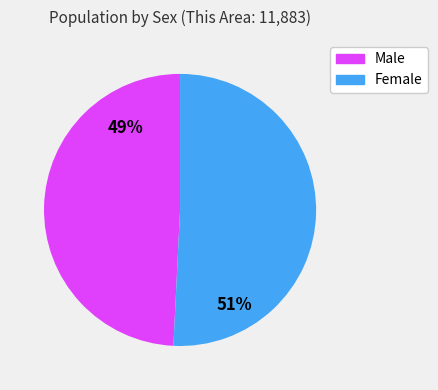

To the nearest percent, what portion does Female represent?

51%